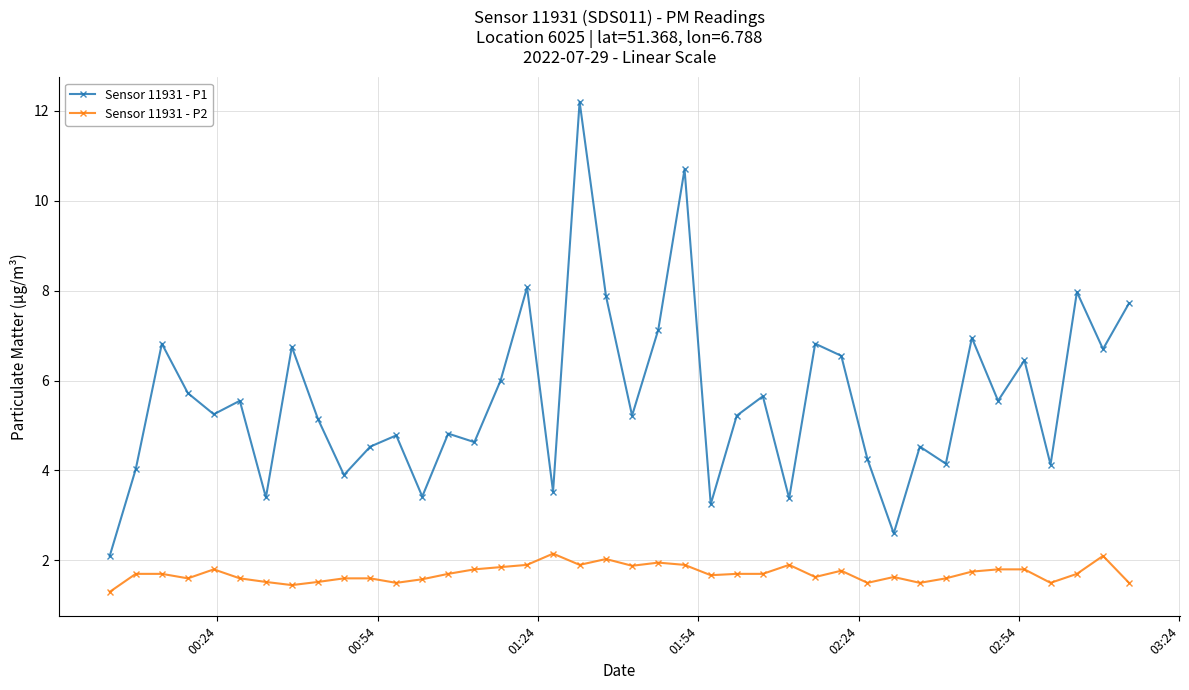

Which series has the largest total across all categories?

Sensor 11931 - P1